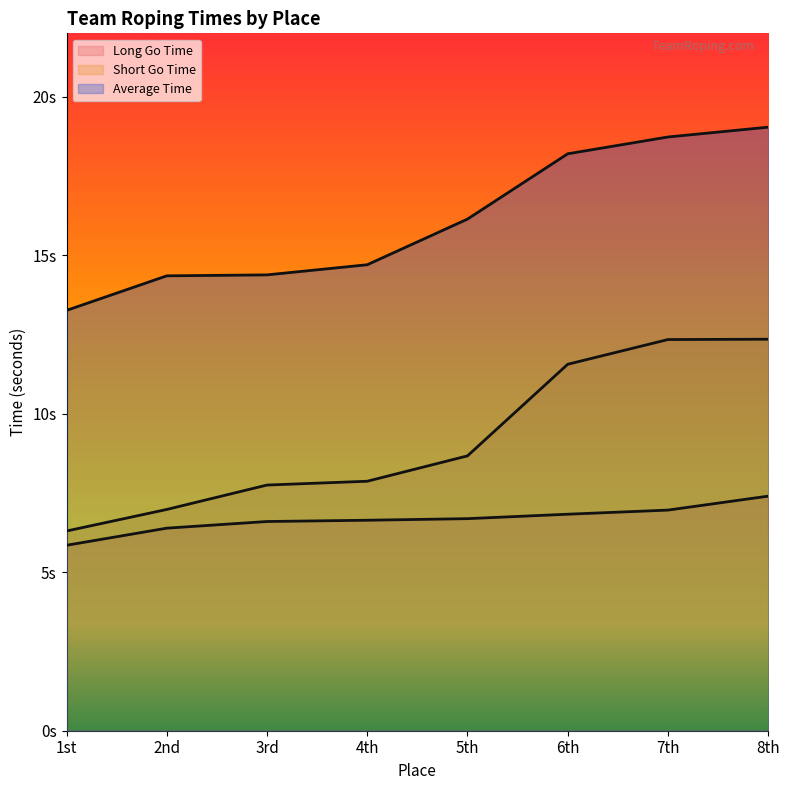

Reading left to right, transcribe all the data shown in this chart.

Long Go Time: 5.8	6.4	6.6	6.6	6.7	6.8	7.0	7.4
Short Go Time: 6.3	7.0	7.8	7.9	8.7	11.6	12.3	12.3
Average Time: 13.3	14.3	14.4	14.7	16.1	18.2	18.7	19.0